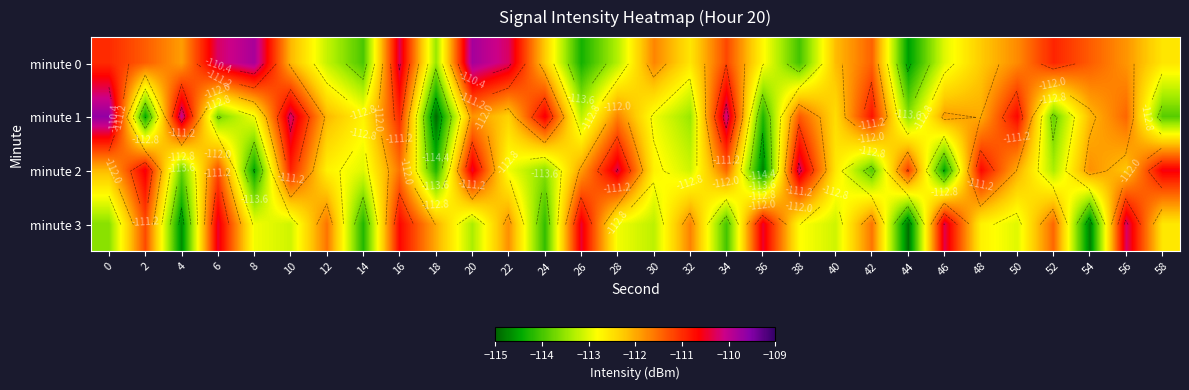

At which label does minute 1 reach its minimum?

18